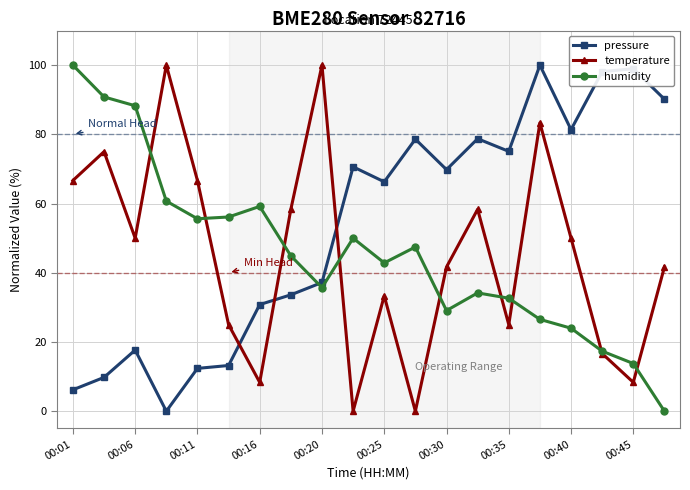

What is the value of the pressure point at the 19th from the left?

99.0